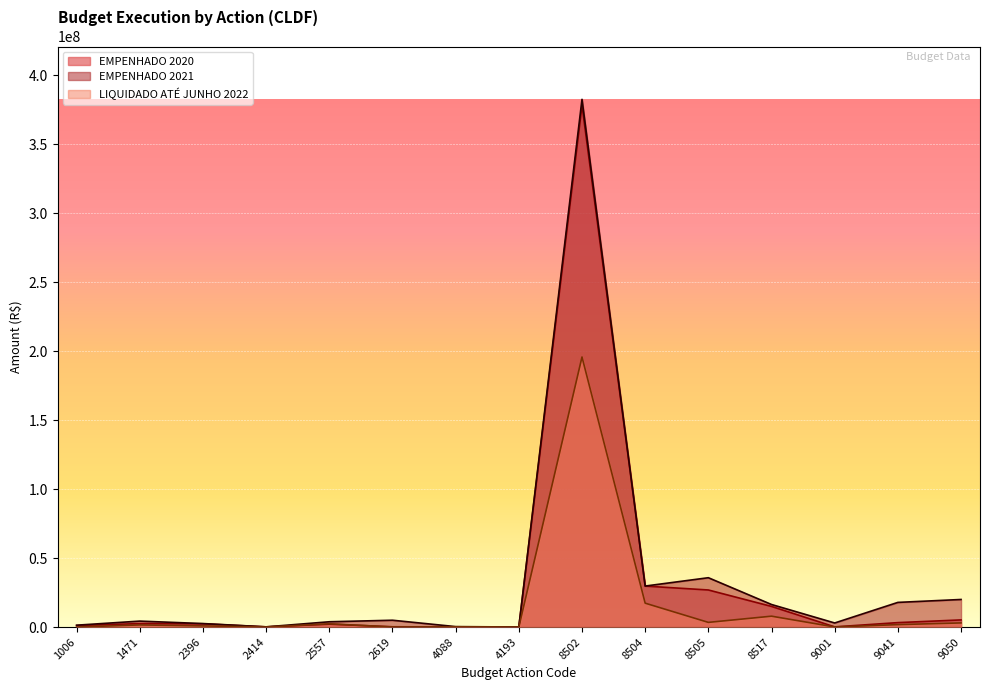

Reading right to left, transcribe all the data shown in this chart.

EMPENHADO 2020: 5181549.8	3223996.3	132844.3	14958411.0	26876478.5	29707172.2	378170139.1	154902.1	118701.6	205027.1	2102931.8	138283.4	2373066.2	2513918.7	1092681.0
EMPENHADO 2021: 19992564.4	17878590.8	2962042.5	16348364.9	35763040.4	29723152.5	382484279.1	35906.4	330032.8	4949291.1	3840853.5	148835.4	2542569.5	4317272.2	1360013.3
LIQUIDADO ATÉ JUNHO 2022: 3004220.1	1771043.4	76614.3	7887200.5	3388163.2	17317369.9	195729837.7	7743.3	178757.3	40978.8	2359699.5	48111.8	837878.8	1553547.8	7998.4